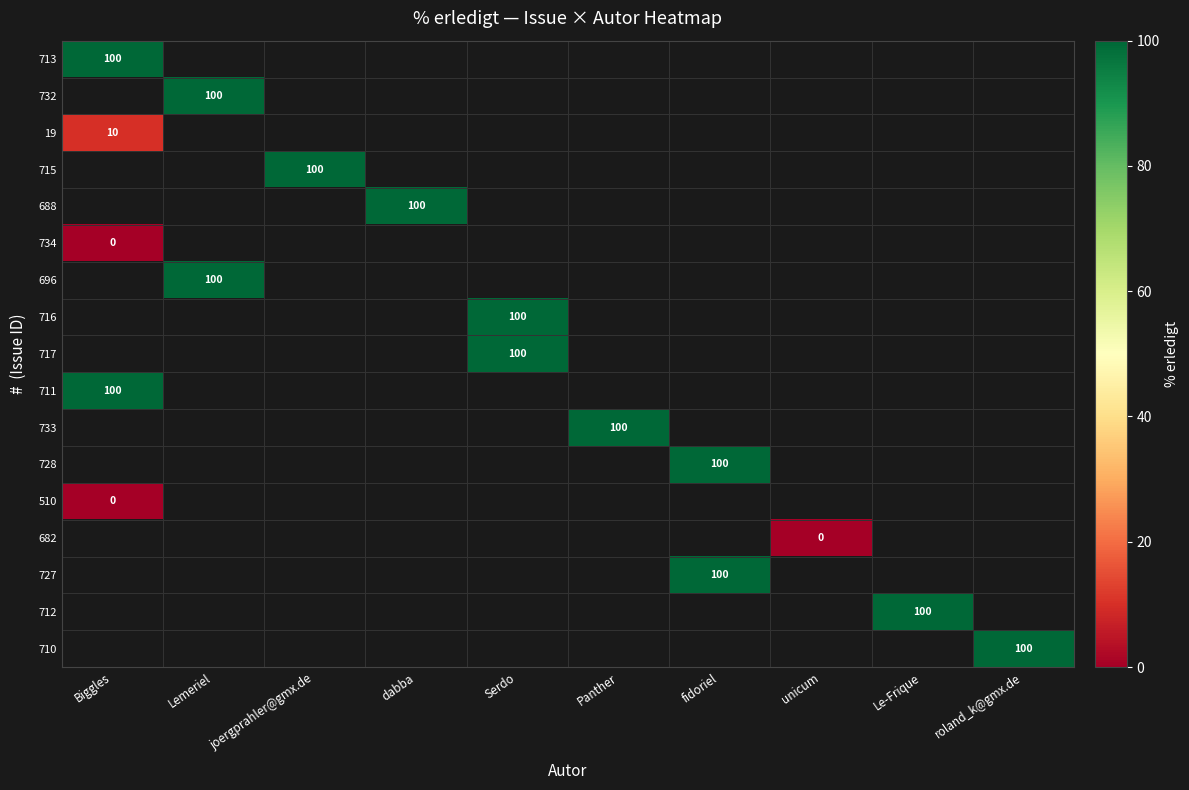

The 732 series shows 100 at Lemeriel. True or false?

True